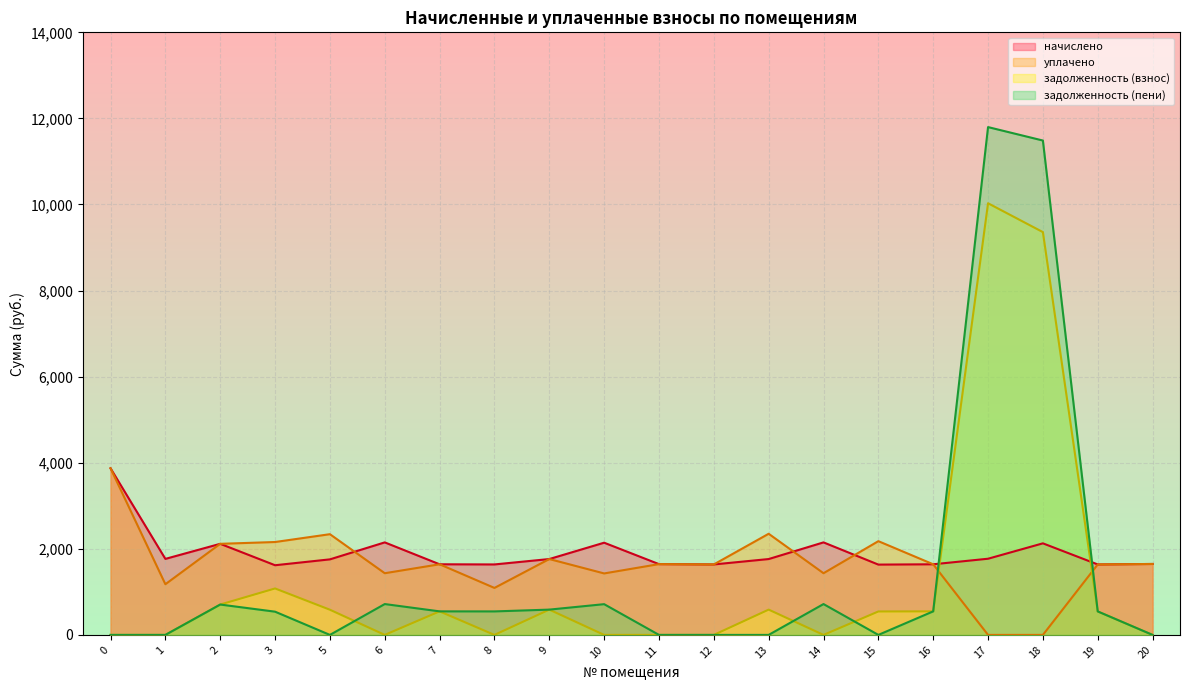

What is the spread (max minus min) of values at 3?

1618.6